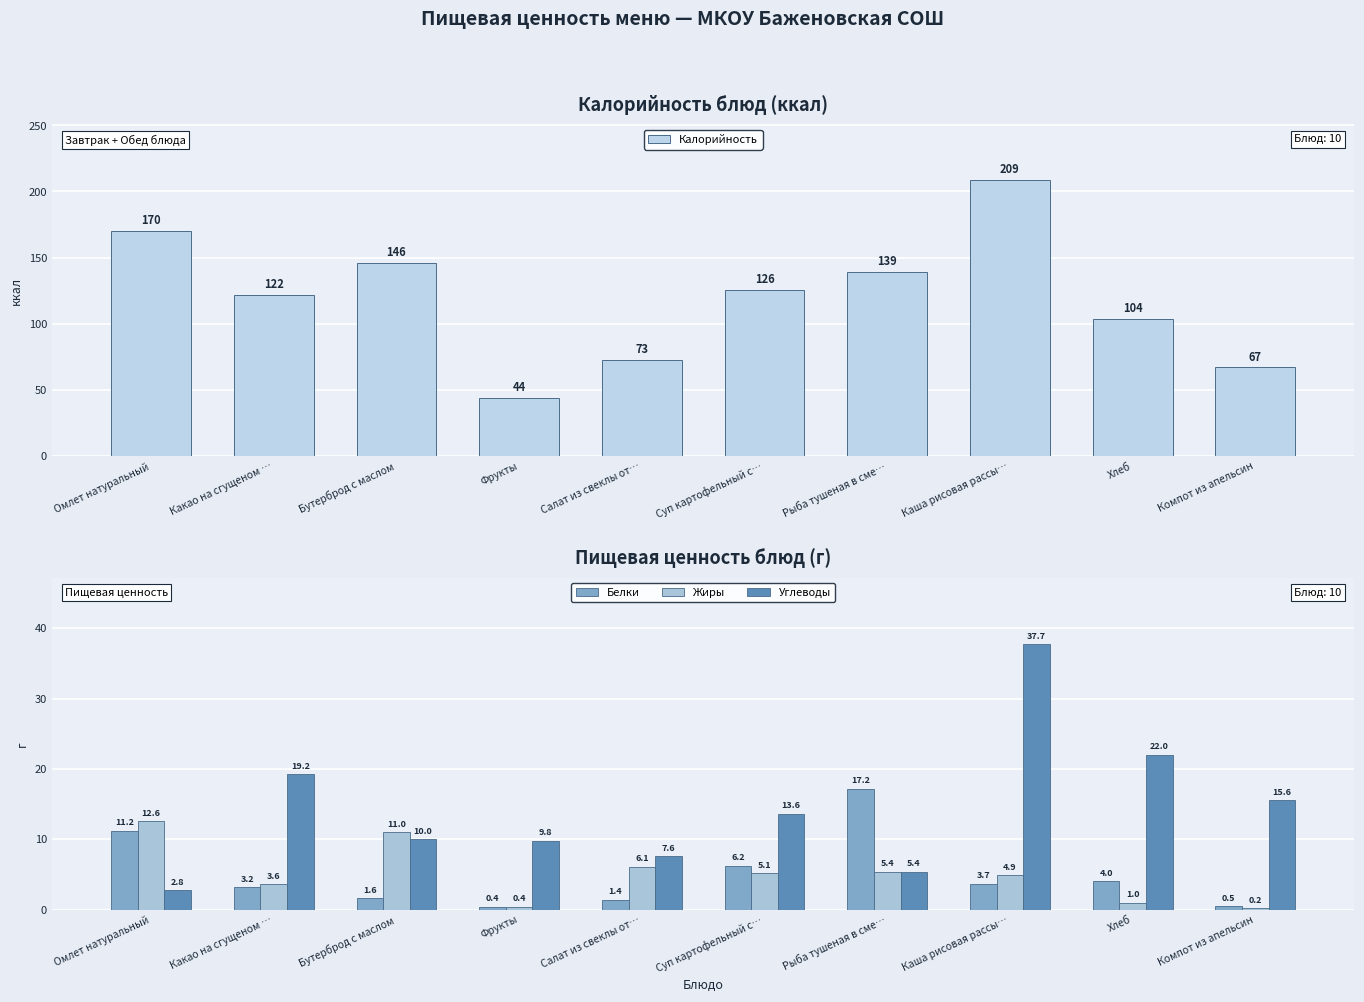

Reading left to right, extract all data points from this chart.

Калорийность: Омлет натуральный=170.0	Какао на сгущеном …=122.0	Бутерброд с маслом=146.0	Фрукты=44.0	Салат из свеклы от…=72.8	Суп картофельный с…=125.6	Рыба тушеная в сме…=139.0	Каша рисовая рассы…=209.0	Хлеб=104.0	Компот из апельсин=67.0
Белки: Омлет натуральный=11.2	Какао на сгущеном …=3.2	Бутерброд с маслом=1.6	Фрукты=0.4	Салат из свеклы от…=1.4	Суп картофельный с…=6.2	Рыба тушеная в сме…=17.2	Каша рисовая рассы…=3.7	Хлеб=4.0	Компот из апельсин=0.5
Жиры: Омлет натуральный=12.6	Какао на сгущеном …=3.6	Бутерброд с маслом=11.0	Фрукты=0.4	Салат из свеклы от…=6.1	Суп картофельный с…=5.1	Рыба тушеная в сме…=5.4	Каша рисовая рассы…=4.9	Хлеб=1.0	Компот из апельсин=0.2
Углеводы: Омлет натуральный=2.8	Какао на сгущеном …=19.2	Бутерброд с маслом=10.0	Фрукты=9.8	Салат из свеклы от…=7.6	Суп картофельный с…=13.6	Рыба тушеная в сме…=5.4	Каша рисовая рассы…=37.7	Хлеб=22.0	Компот из апельсин=15.6